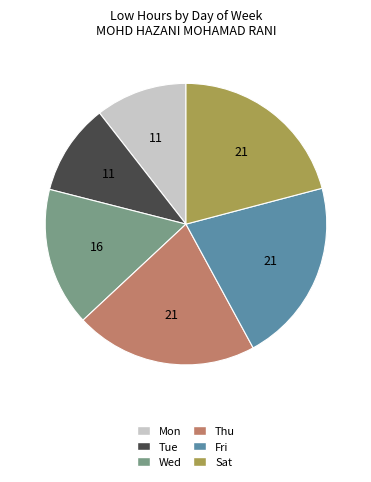

Is there any slice that represents more than half of the pie?

No